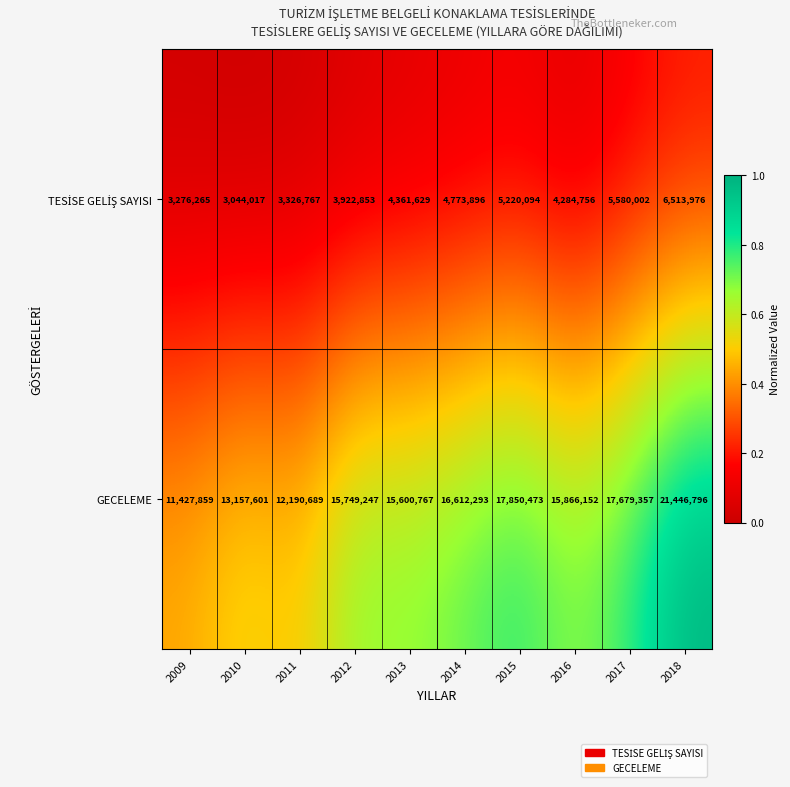

What is the minimum value for GECELEME?

11427859